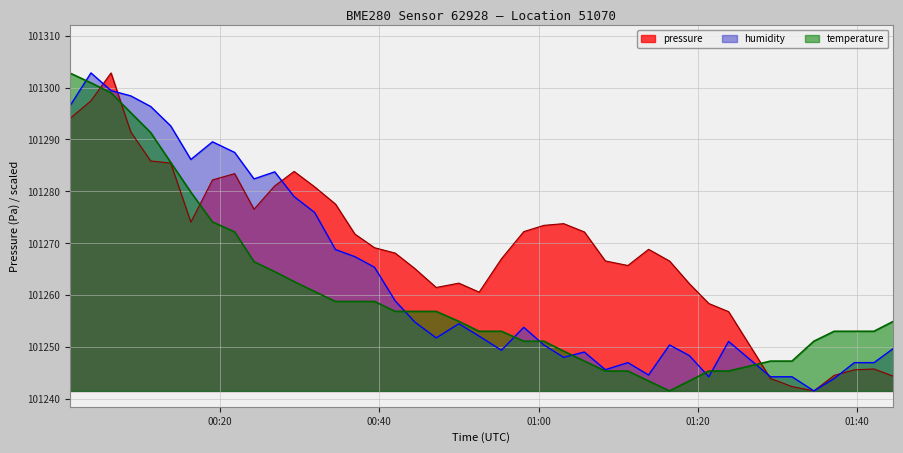

What is the label of the 18th point from the left?

2023-10-09T00:44:27